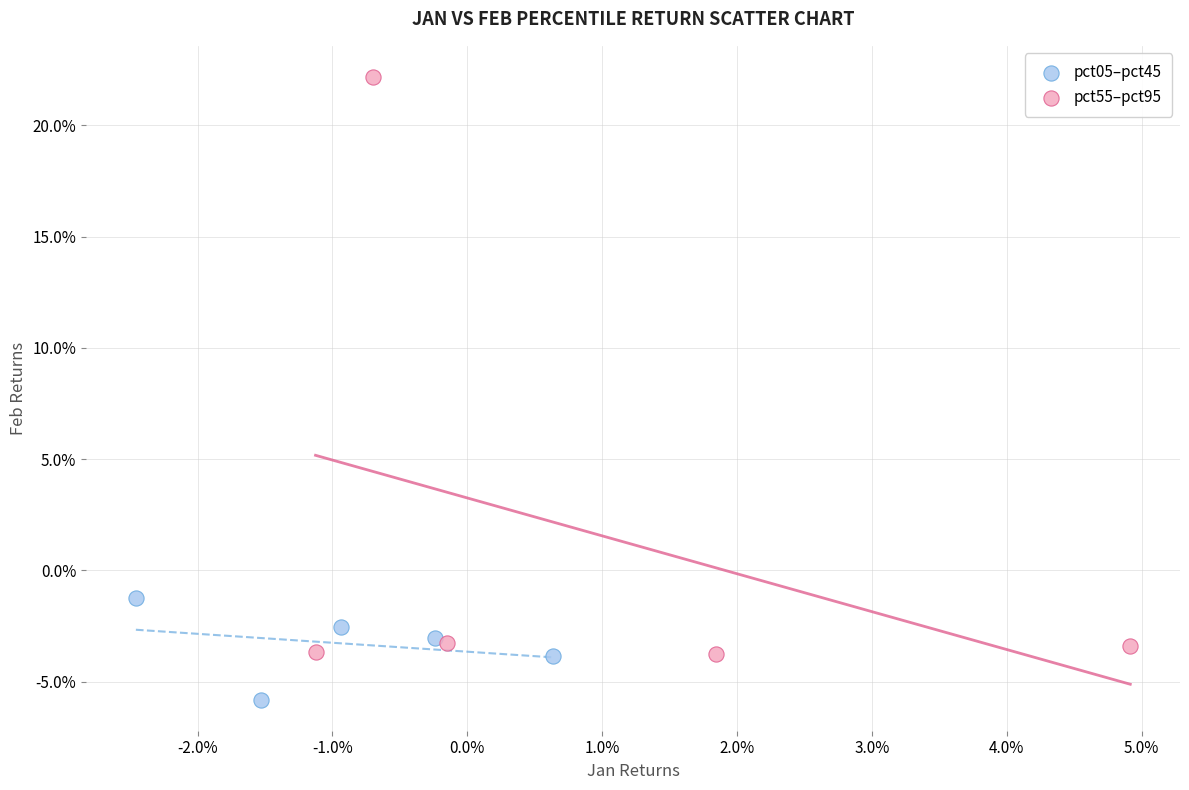

Which series reaches the maximum Y coordinate?

pct55–pct95